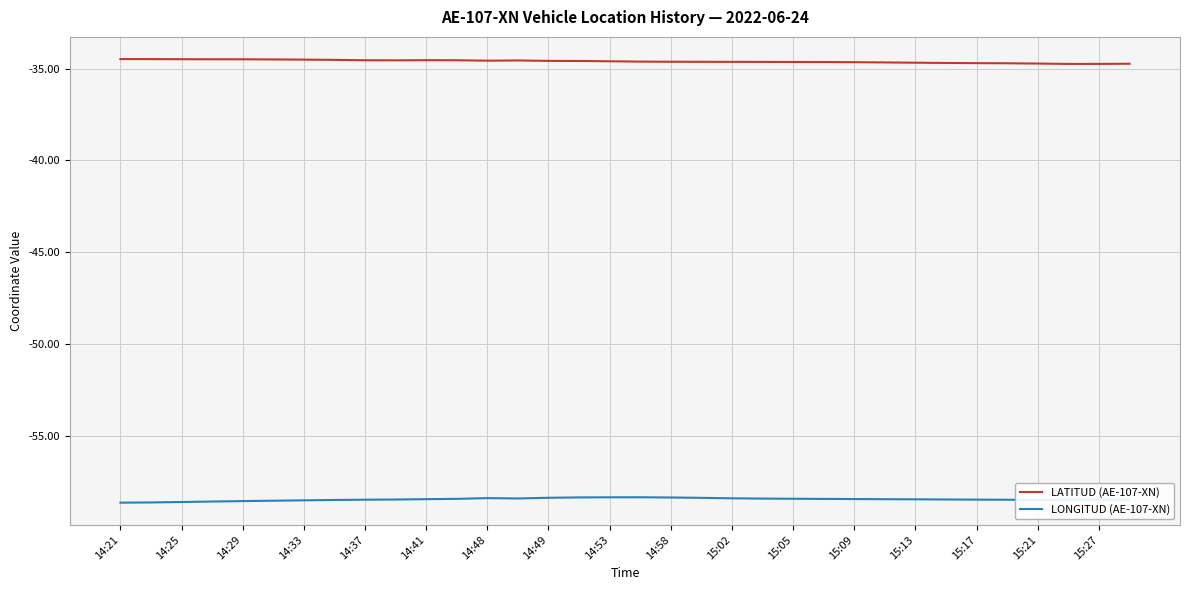

What is the maximum value shown in the chart?

-34.5